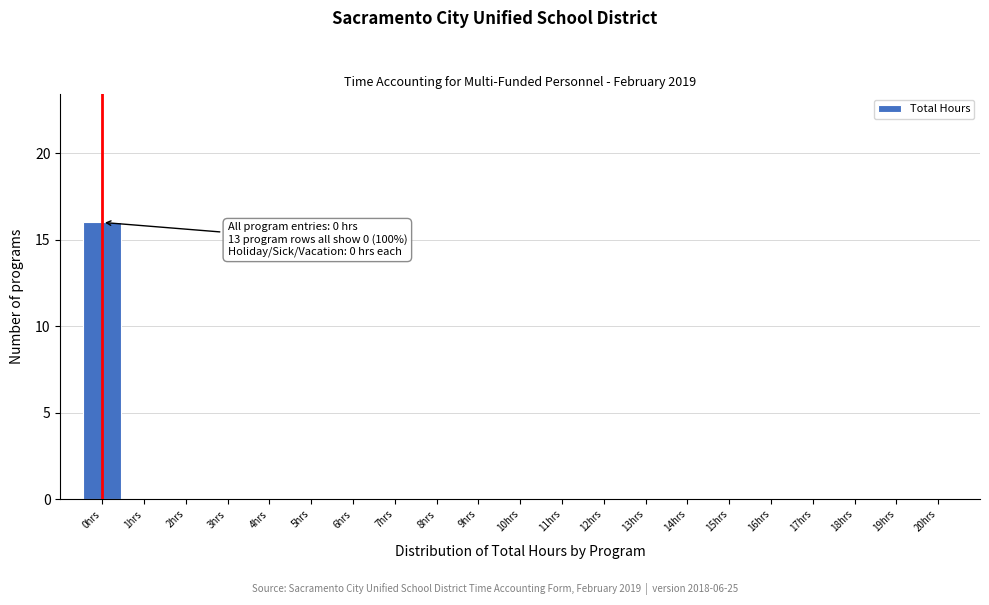

Which range on the x-axis has the tallest bar?

-0.5 to 0.5